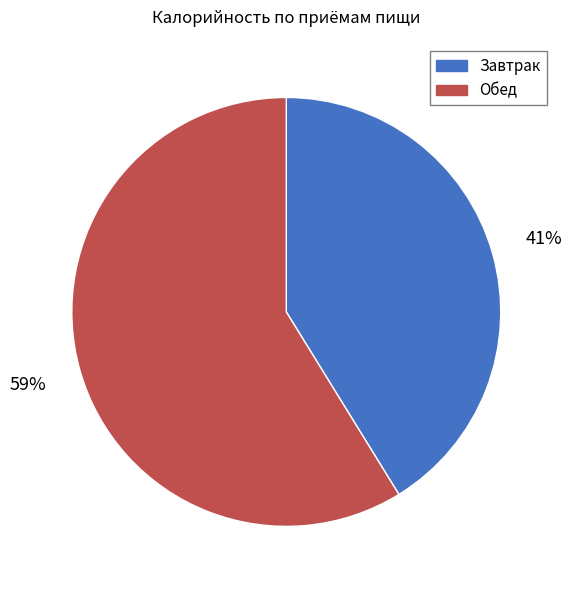

How many slices are in this pie chart?

2